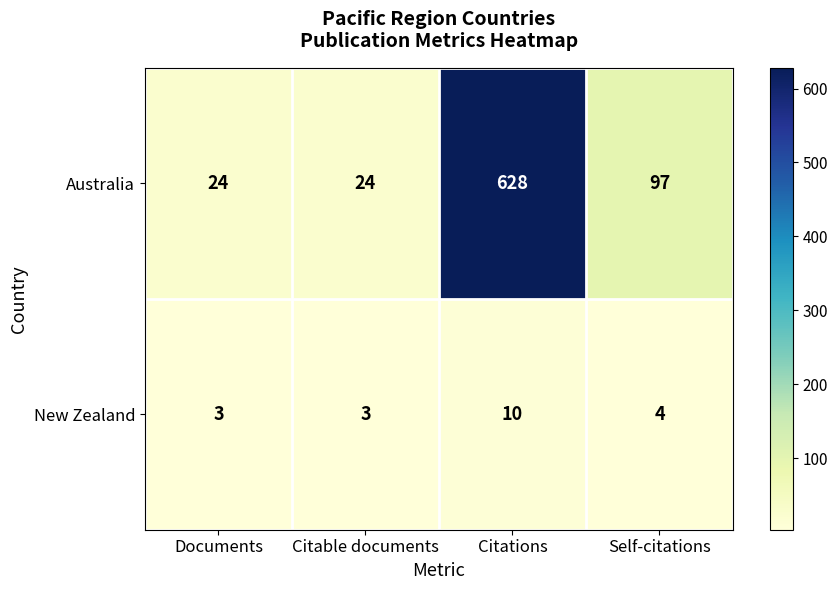

At which label is New Zealand closest to 6?

Self-citations